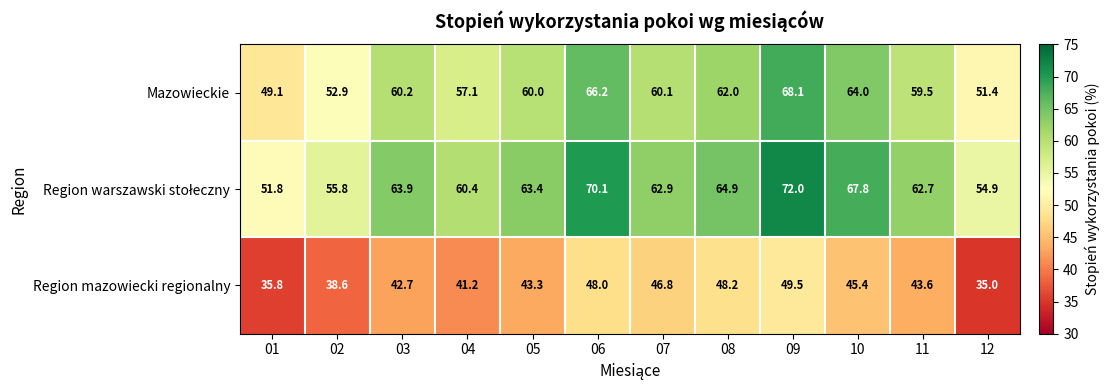

What is the total value across all series at 04?

158.7